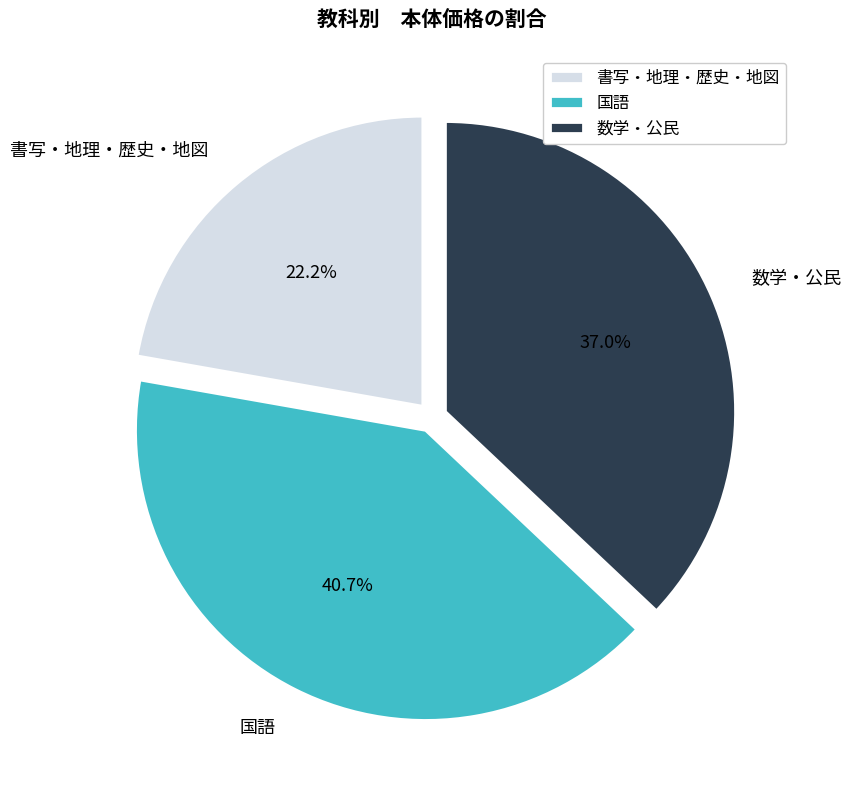

Count the number of slices in the pie.

3